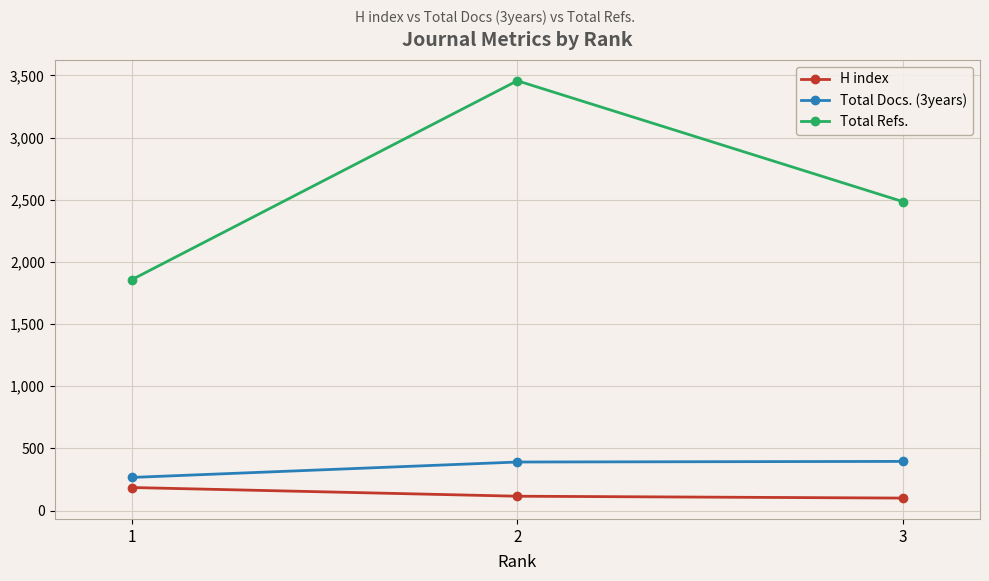

What is the sum of the Total Refs. values at 1 and 3?

4342